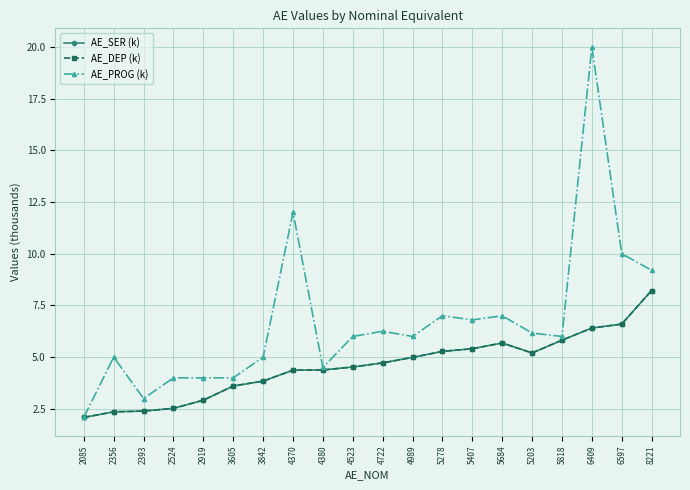

Does the chart have visible grid lines?

Yes